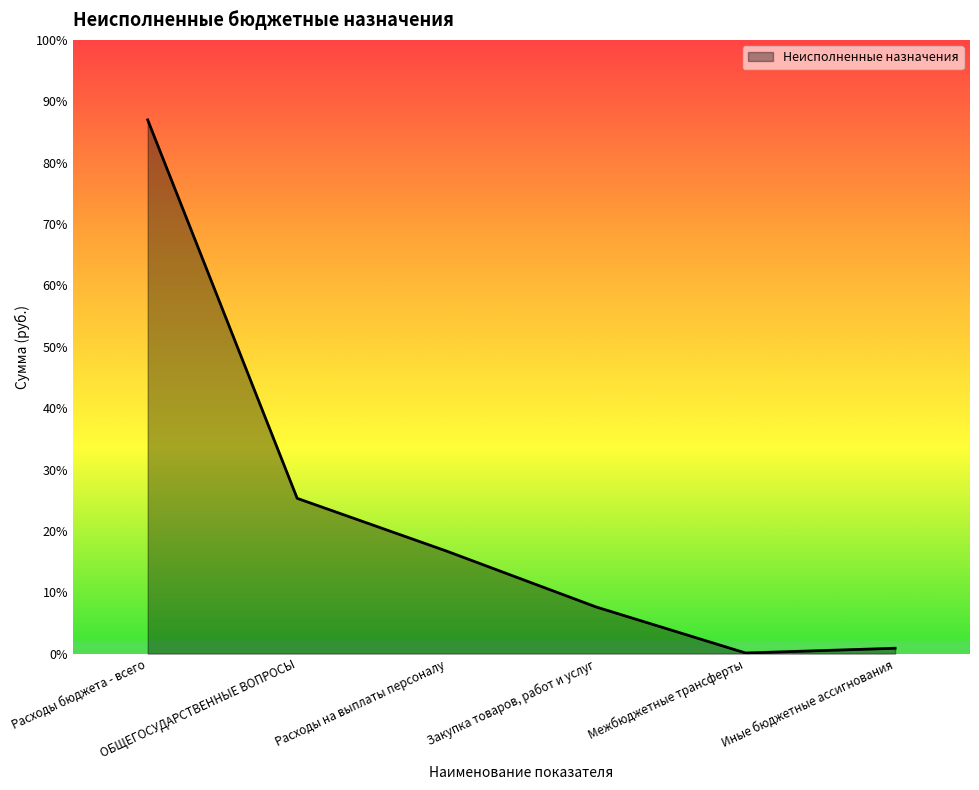

Is this an area chart (filled region under the line)?

Yes